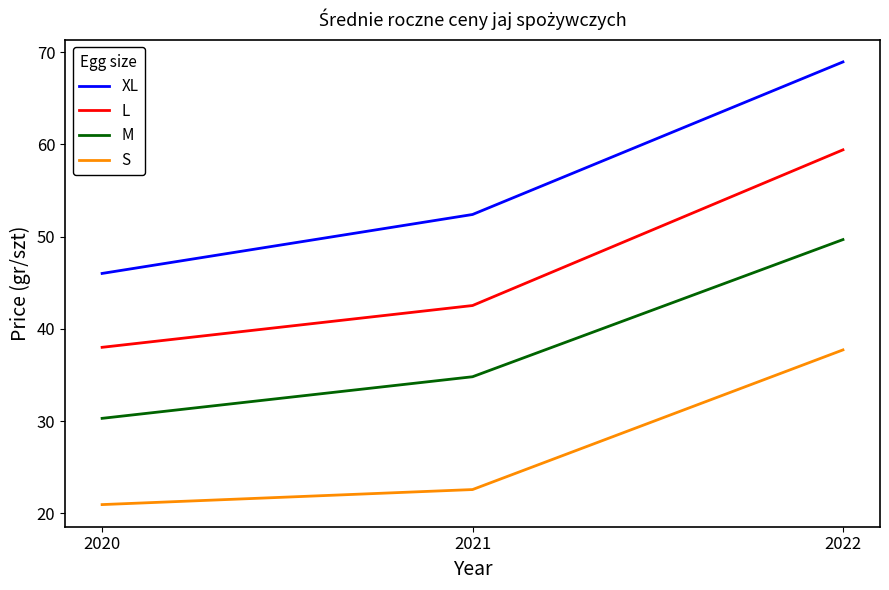

Does the chart have visible grid lines?

No